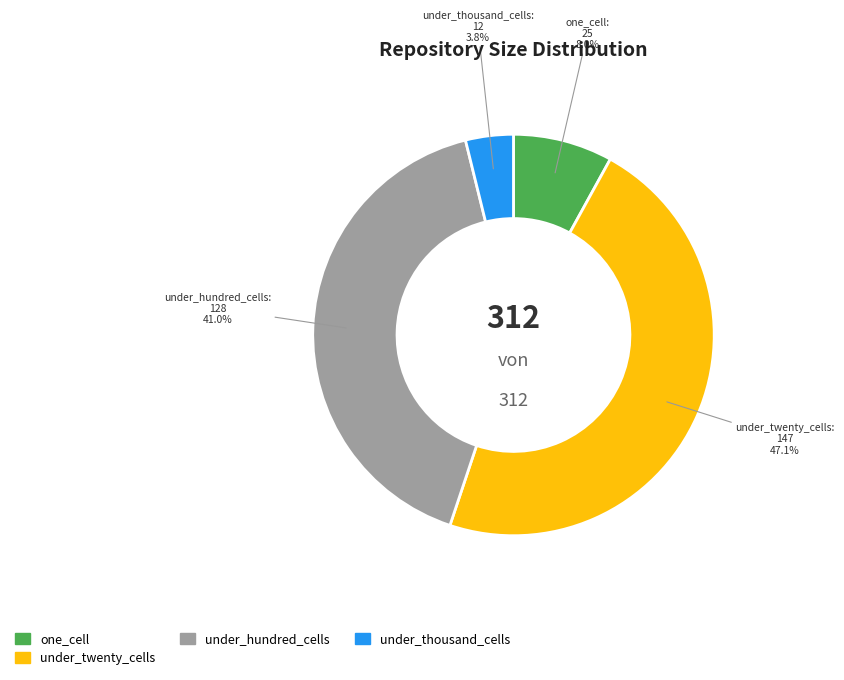

Rank the categories by value from highest to lowest.

under_twenty_cells, under_hundred_cells, one_cell, under_thousand_cells